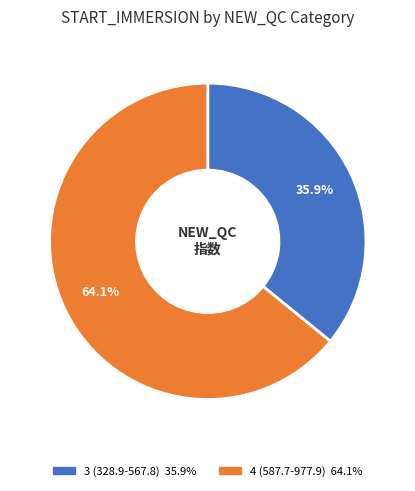

Which has a higher value, 3 (328.9-567.8) or 4 (587.7-977.9)?

4 (587.7-977.9)